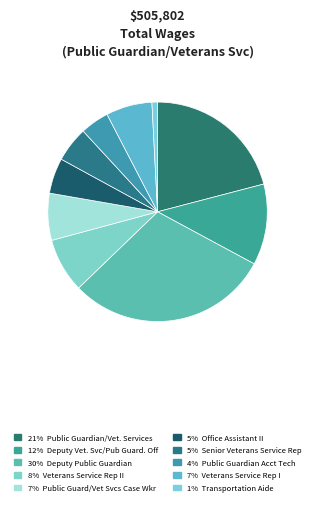

Does any single category account for the majority?

No